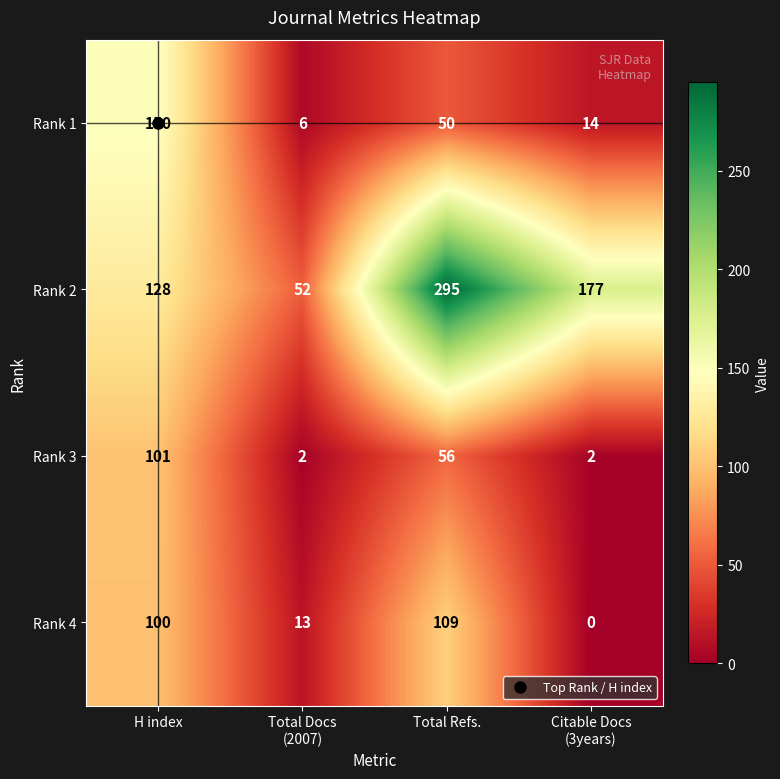

Where does the Rank 3 series first go above 56?

H index